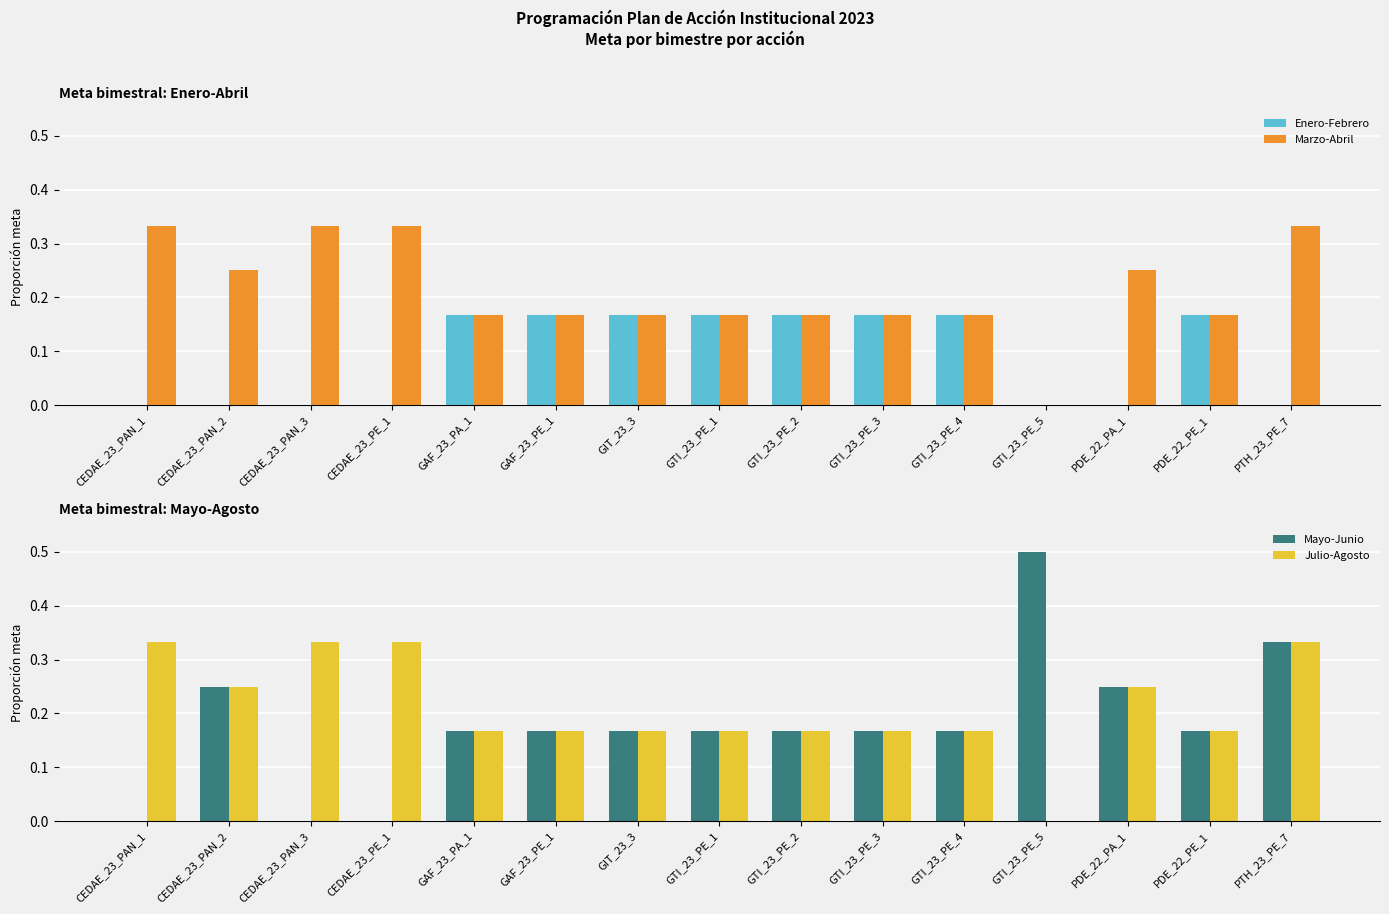

Which series has the largest total across all categories?

Marzo-Abril